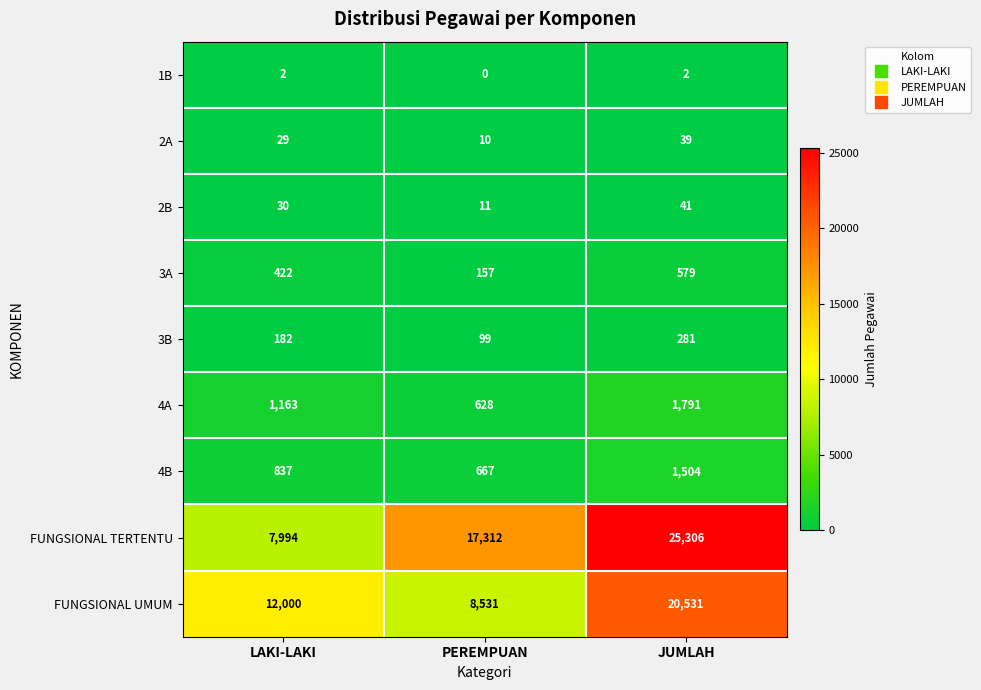

The 4A series shows 628 at PEREMPUAN. True or false?

True